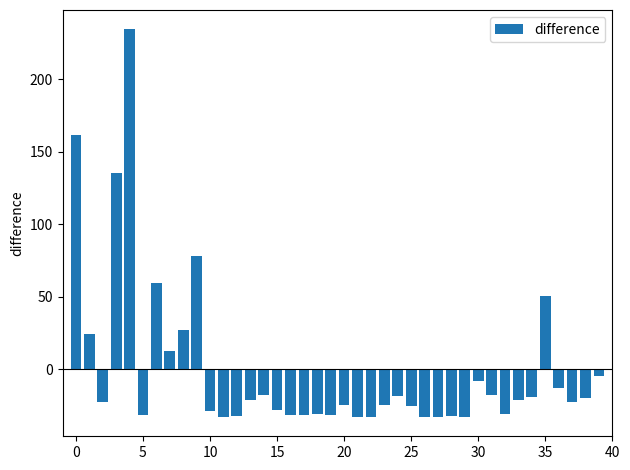

What is the difference between the maximum and minimum values?

266.9